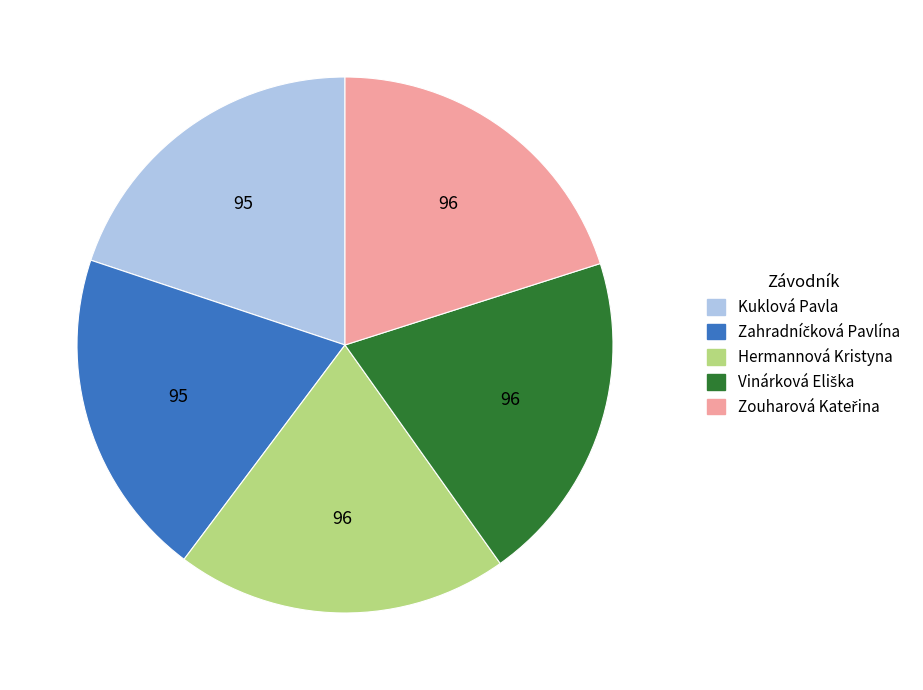

Is there any slice that represents more than half of the pie?

No